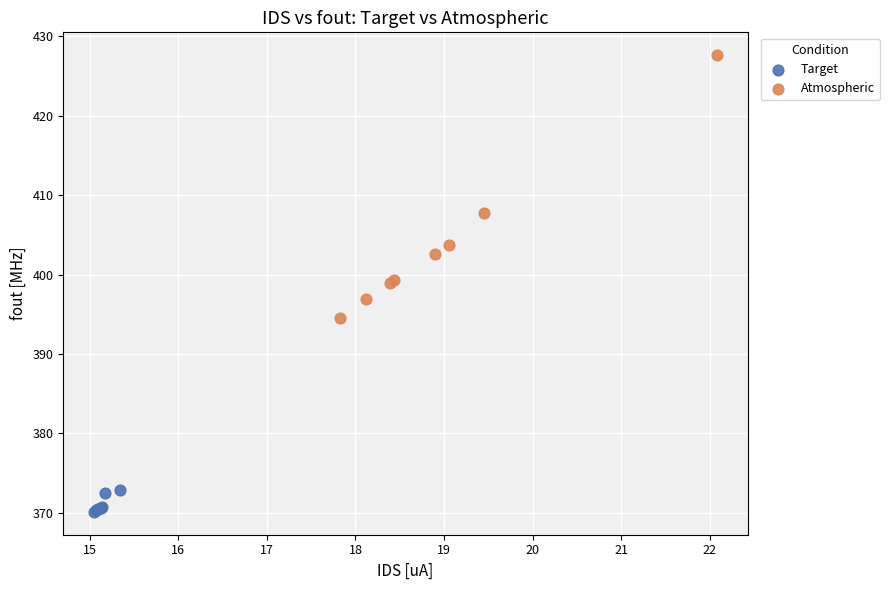

Which series has the widest spread of Y values?

Atmospheric